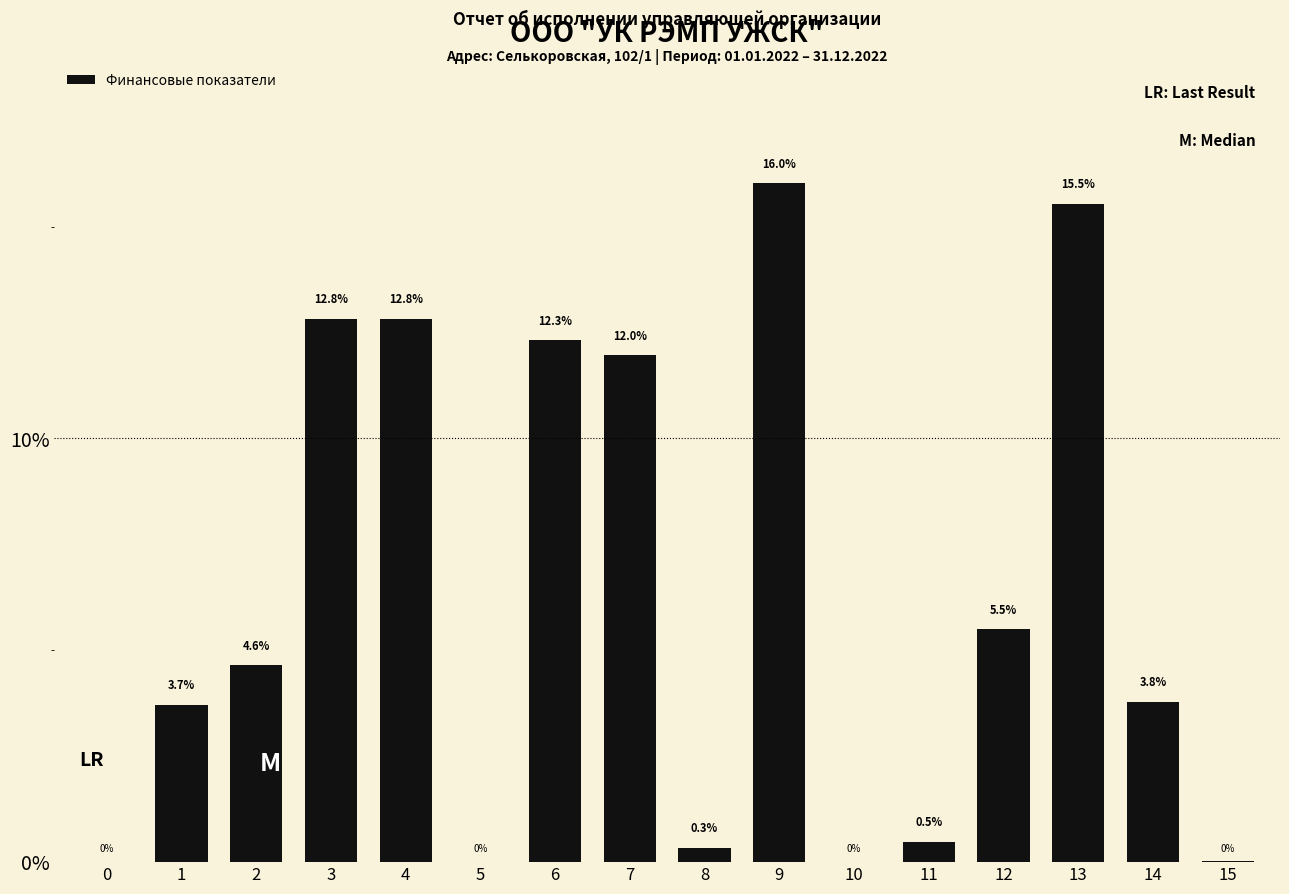

What is the approximate value at 1?

3.7